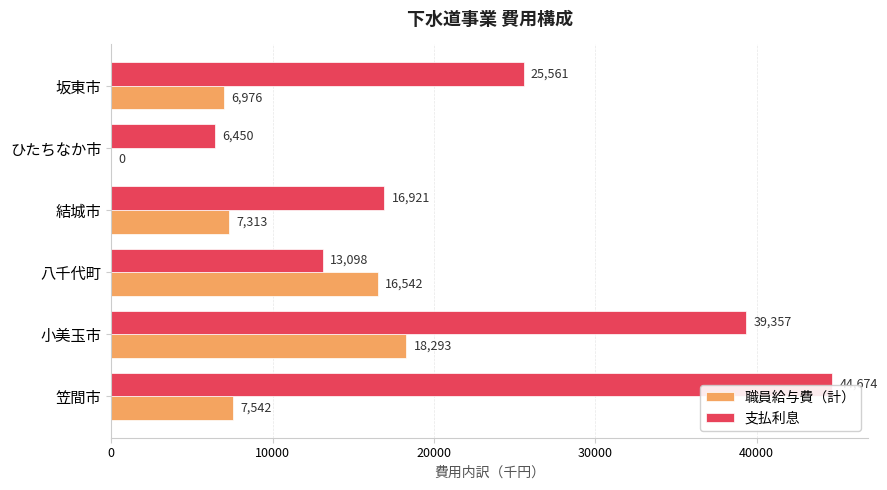

What is the sum of all 支払利息 values?

146061